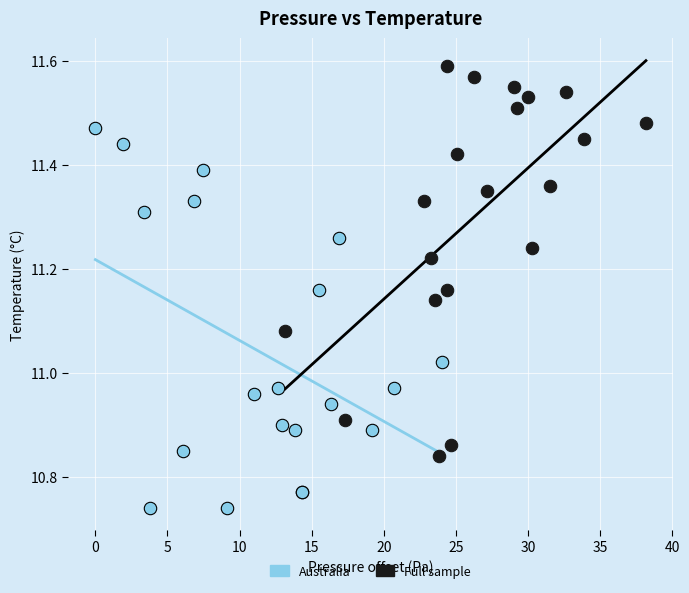

Which series reaches the maximum Y coordinate?

Full sample